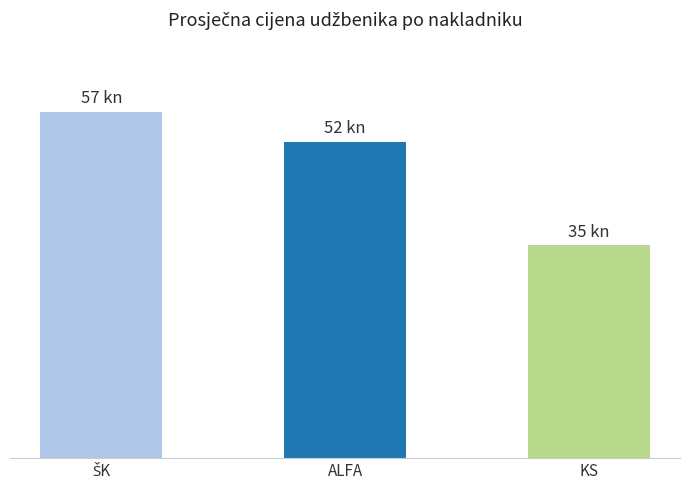

At which category does the chart reach its peak across all series?

ŠK